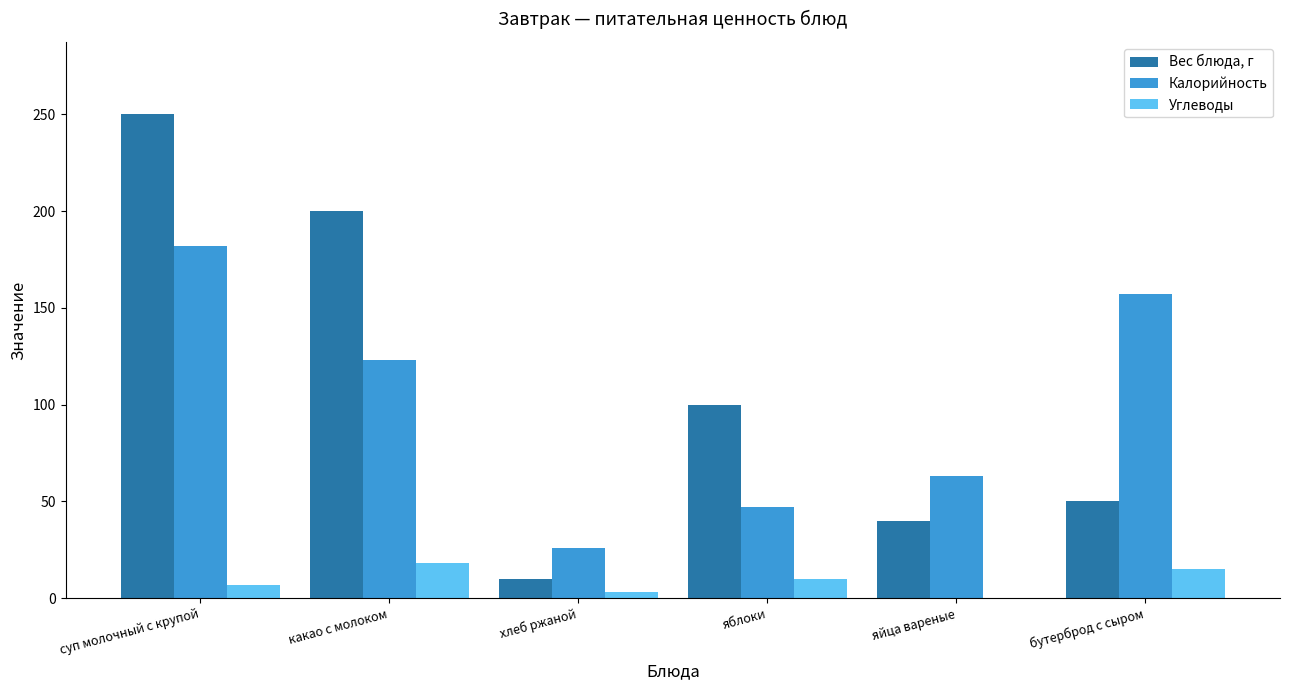

Reading left to right, what are all the values shown in this chart?

Вес блюда, г: 250	200	10	100	40	50
Калорийность: 182	123	26	47	63	157
Углеводы: 7	18	3	10	0	15